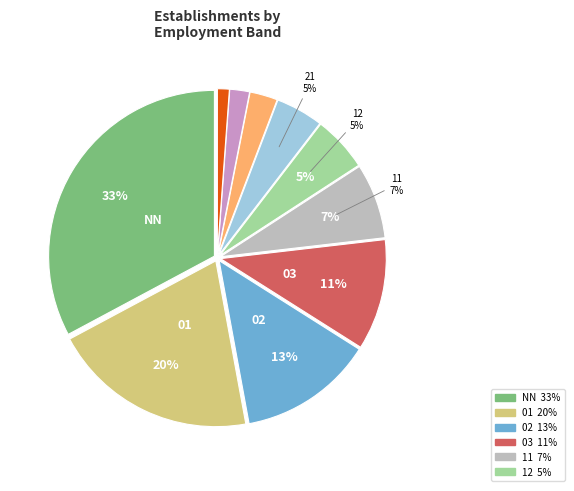

Is there any slice that represents more than half of the pie?

No